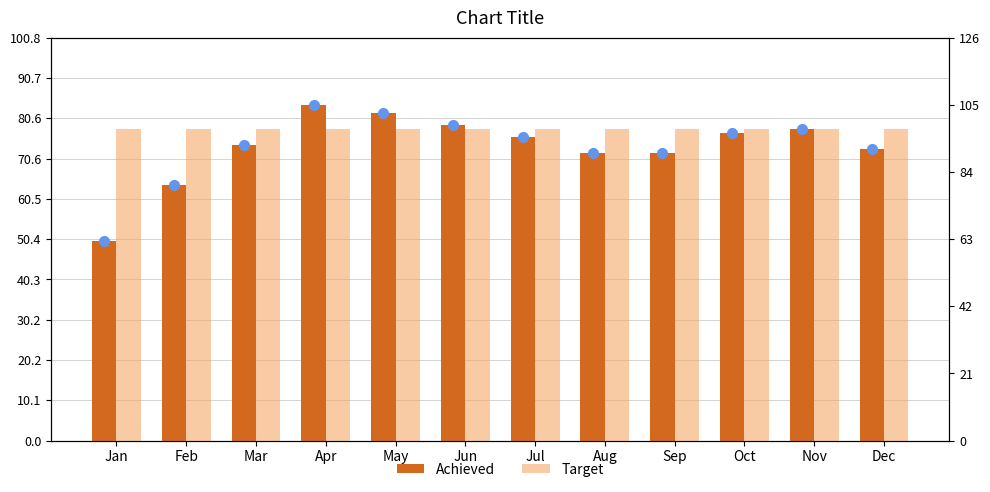

Is the value of Achieved at Feb greater than the value of Target at May?

No